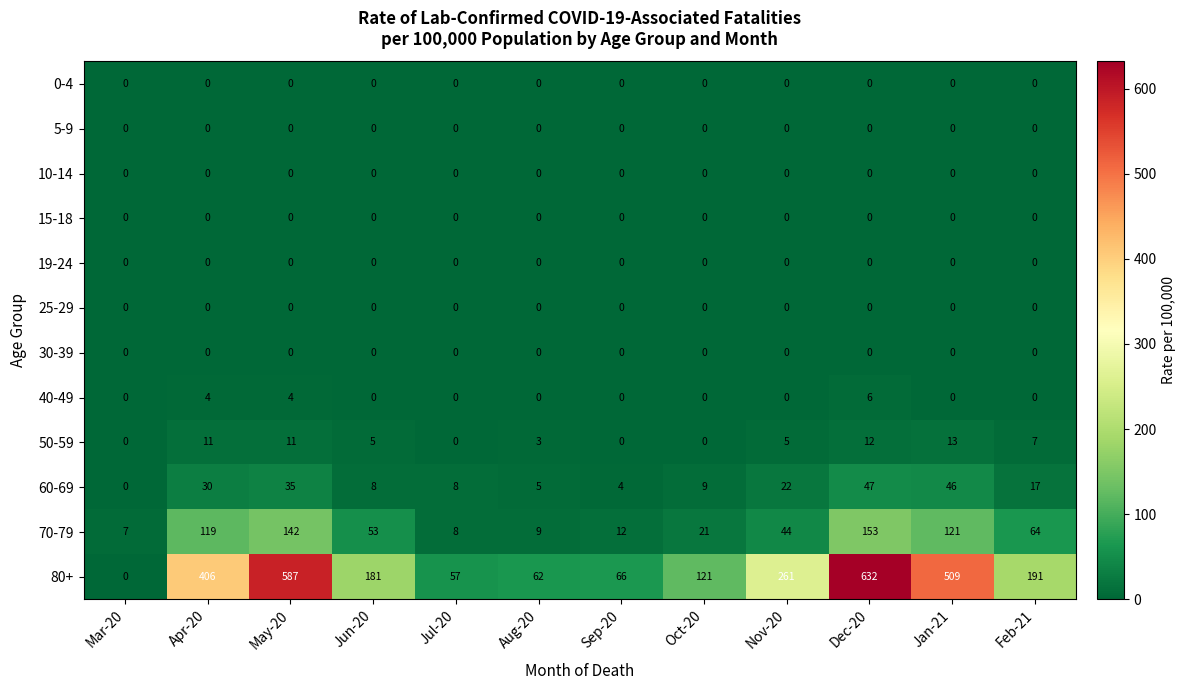

Which series has the largest range (max minus min)?

80+